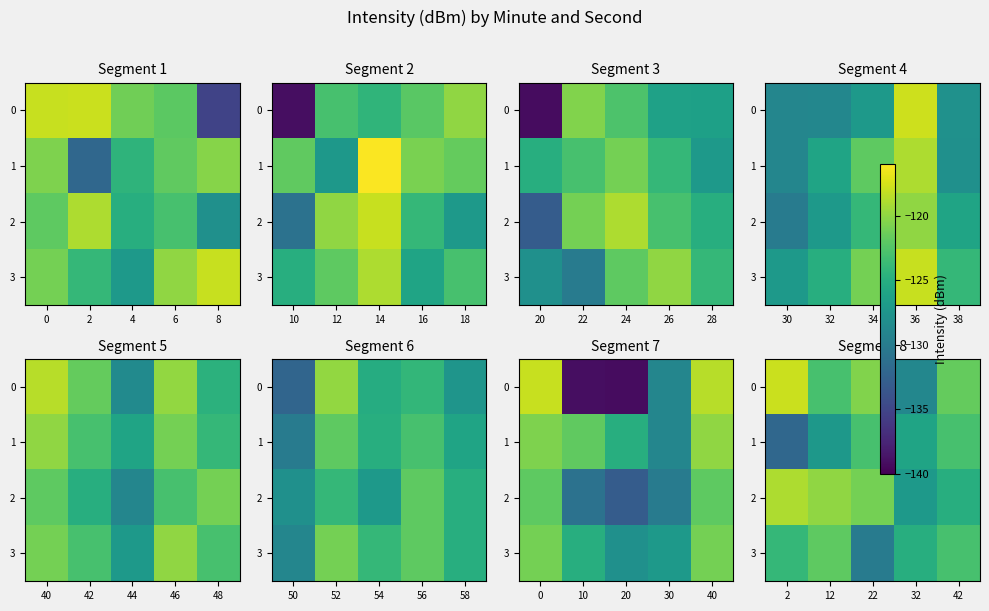

Is the value of 0 at 22 greater than the value of 1 at 42?

Yes